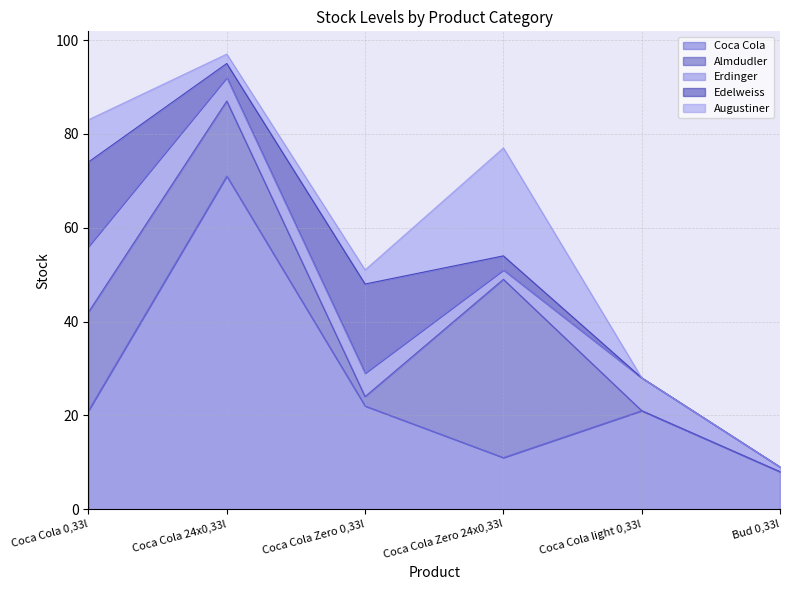

In Augustiner, how many points are higher than both neighbors (excluding endpoints)?

1